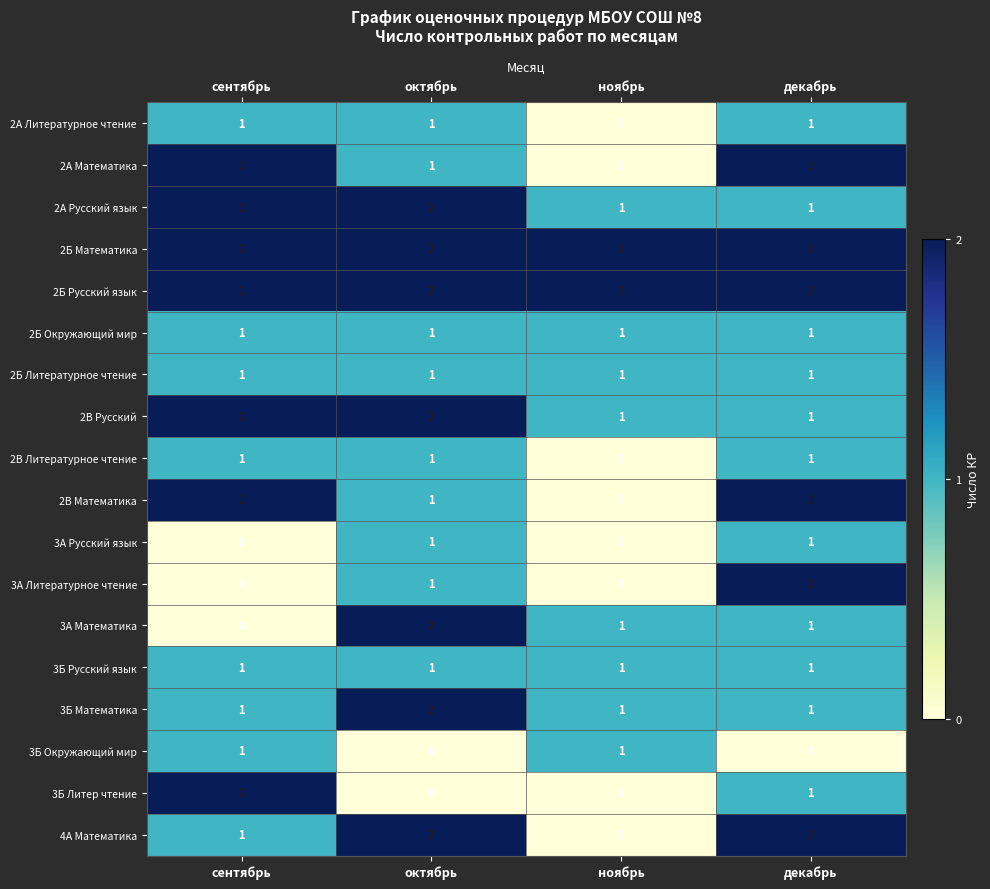

What is the total value across all series at ноябрь?

12